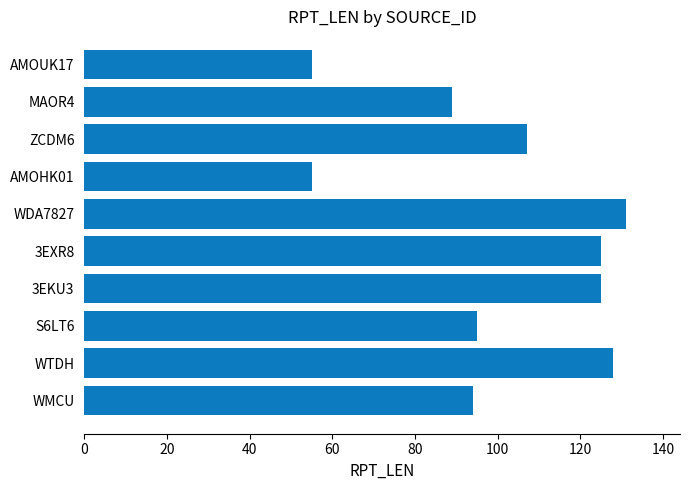

What is the change in value from WDA7827 to ZCDM6?

-24